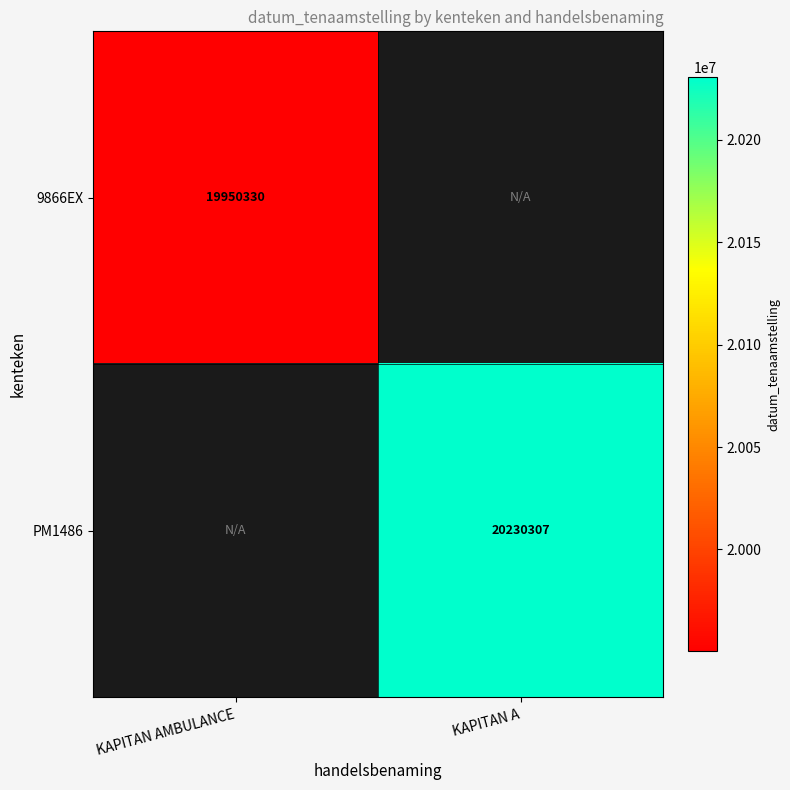

What is the greatest value displayed?

20230307.0